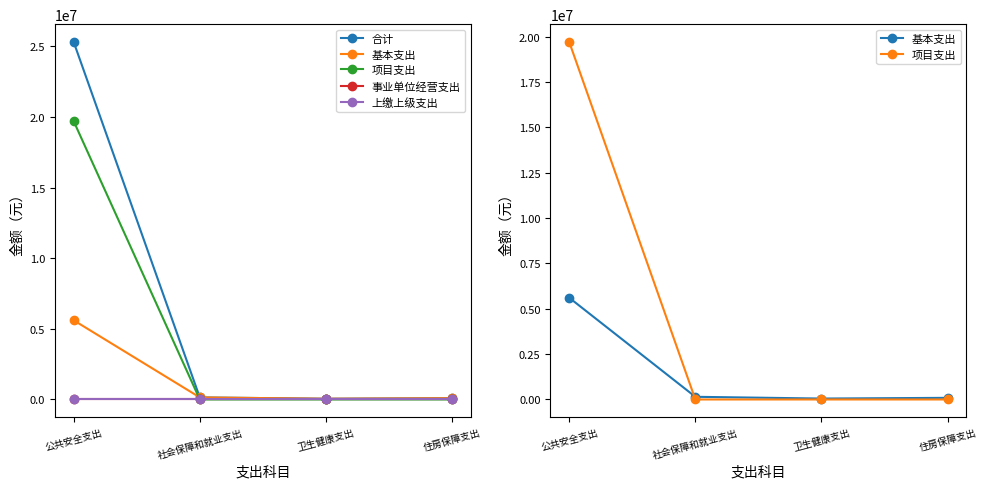

True or false: 项目支出 and 事业单位经营支出 intersect in this chart.

False